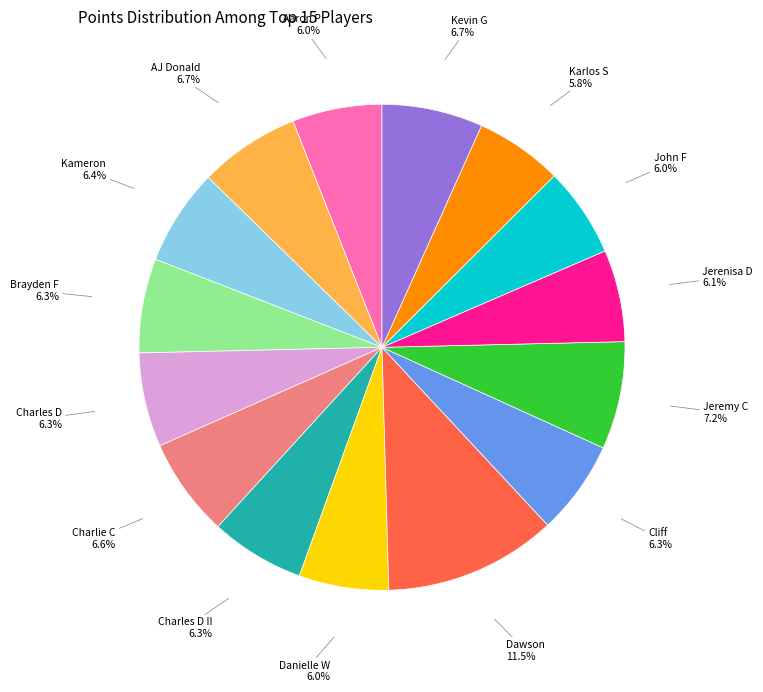

Is there any slice that represents more than half of the pie?

No